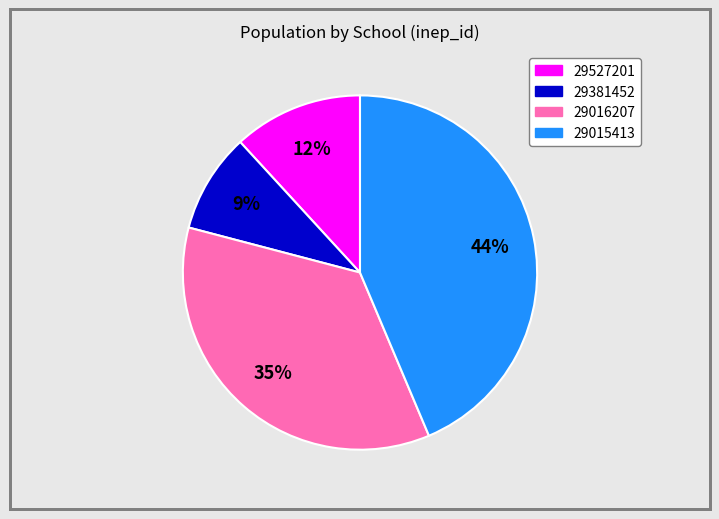

What percentage is the 29381452 slice, to the nearest percent?

9%